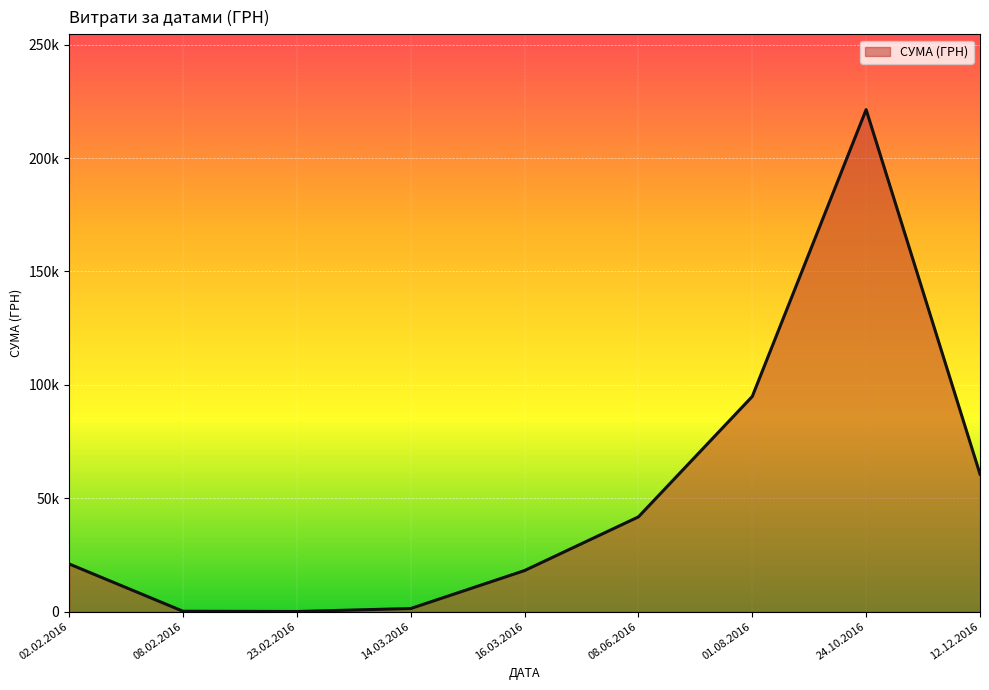

Does the chart display data point markers on the line(s)?

No